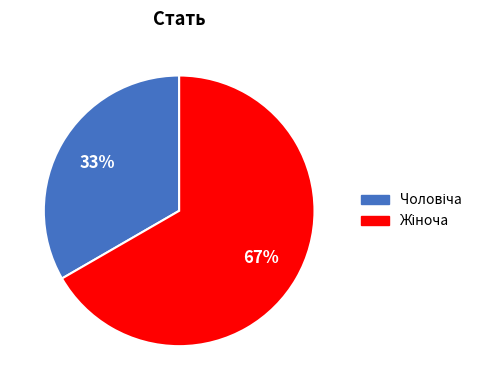

Is there any slice that represents more than half of the pie?

Yes